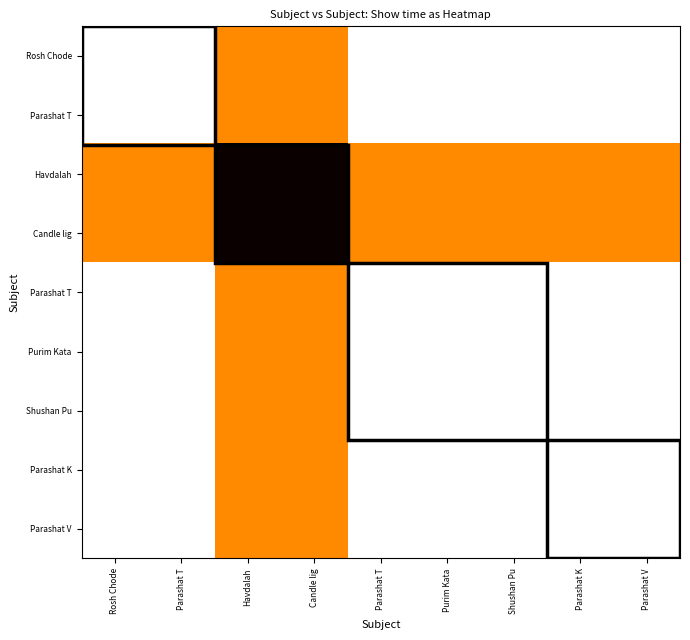

What is the maximum value shown in the chart?

16